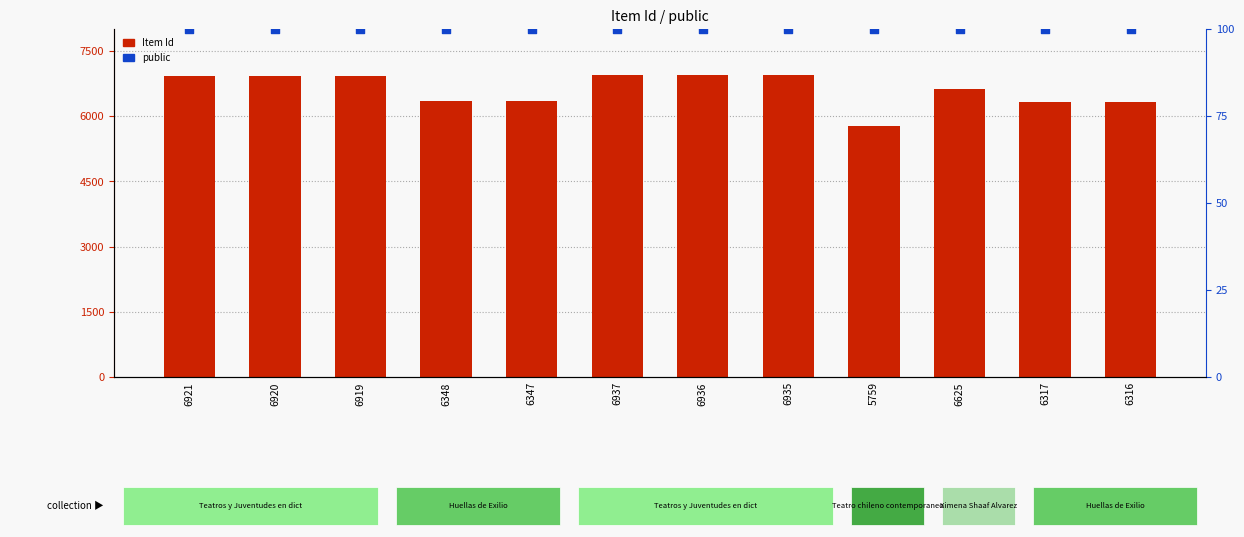

Which series contains the highest Y value?

Item Id